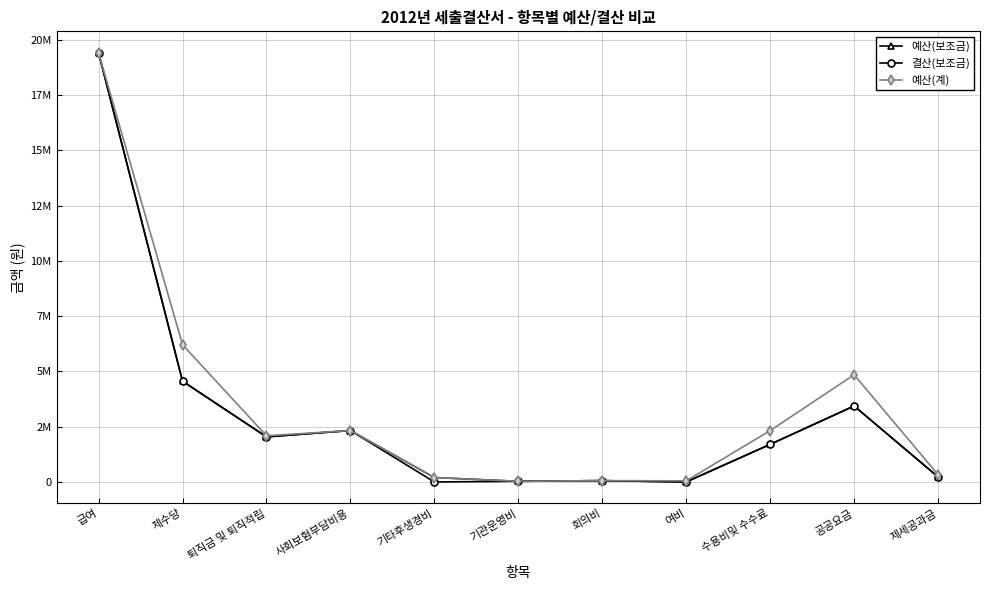

What are all the series names shown in the legend?

예산(보조금), 결산(보조금), 예산(계)